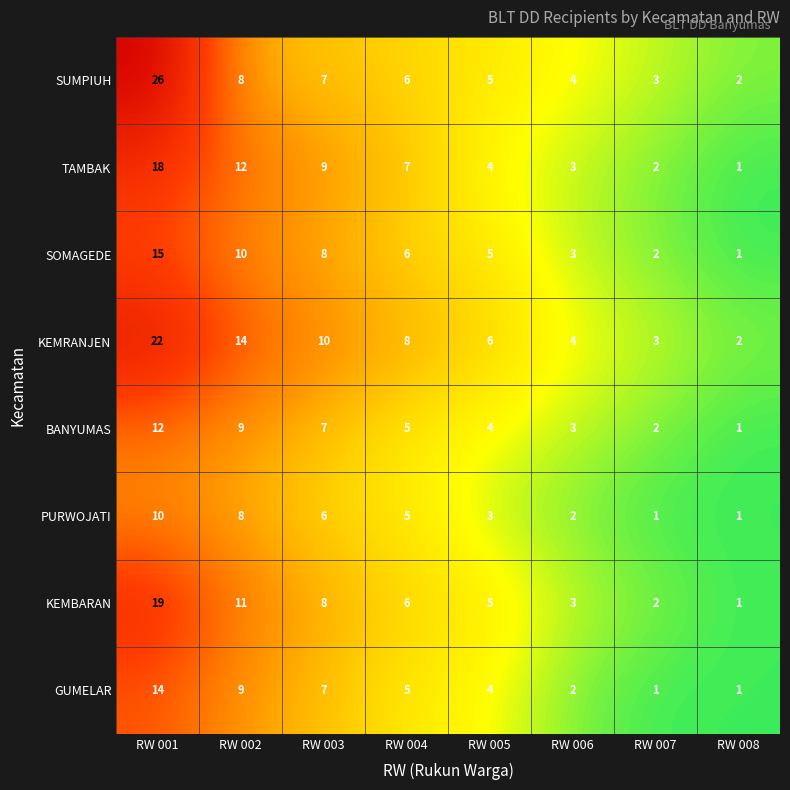

What is the maximum value shown in the chart?

26